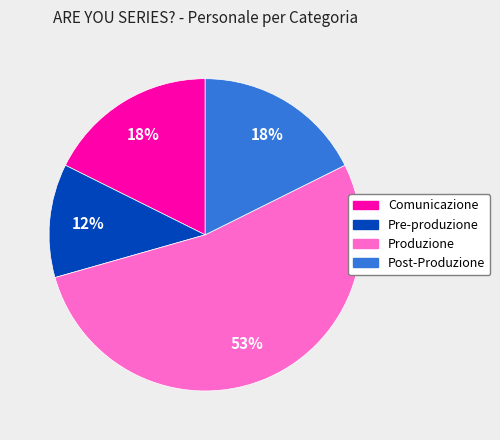

Which has a higher value, Pre-produzione or Post-Produzione?

Post-Produzione